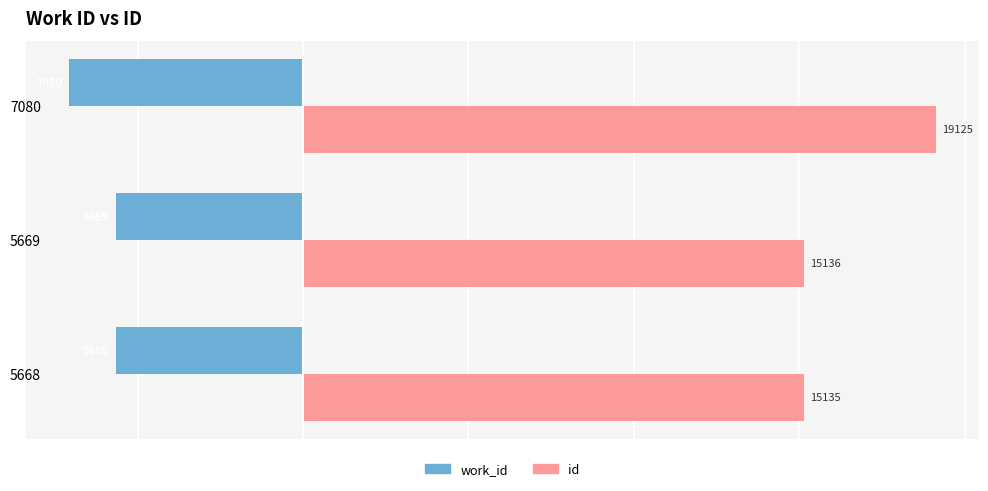

True or false: id has a value of 10384 at 5669.

False